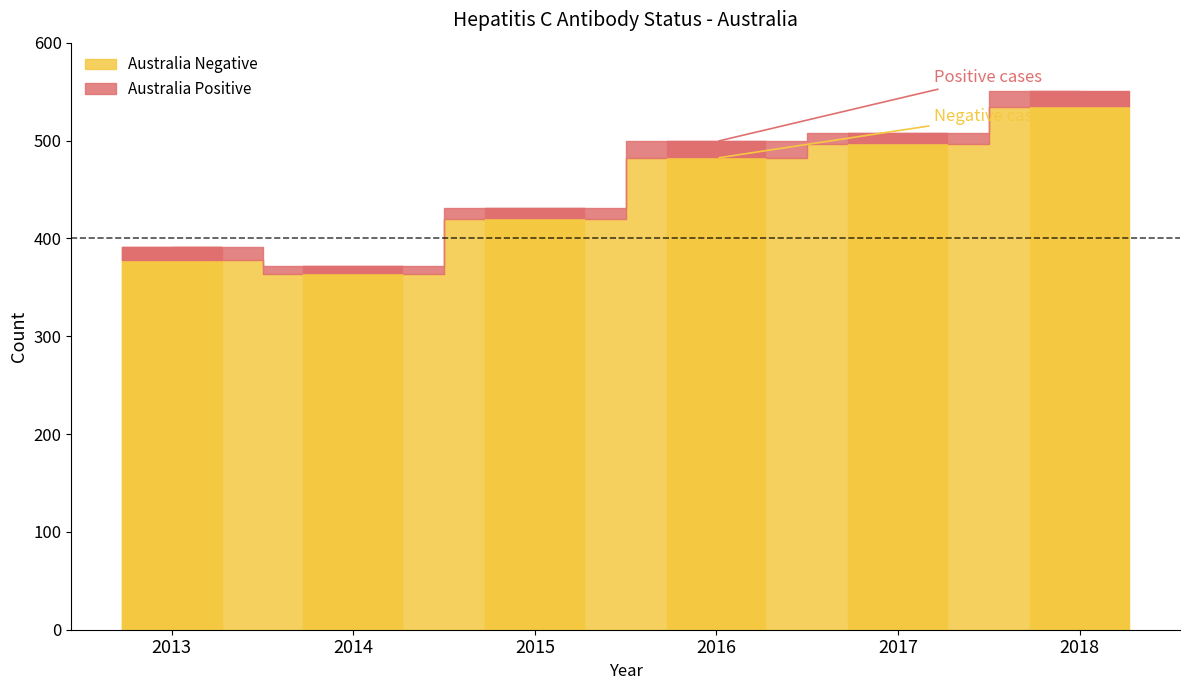

What is the difference between the highest and lowest values at 2018?

517